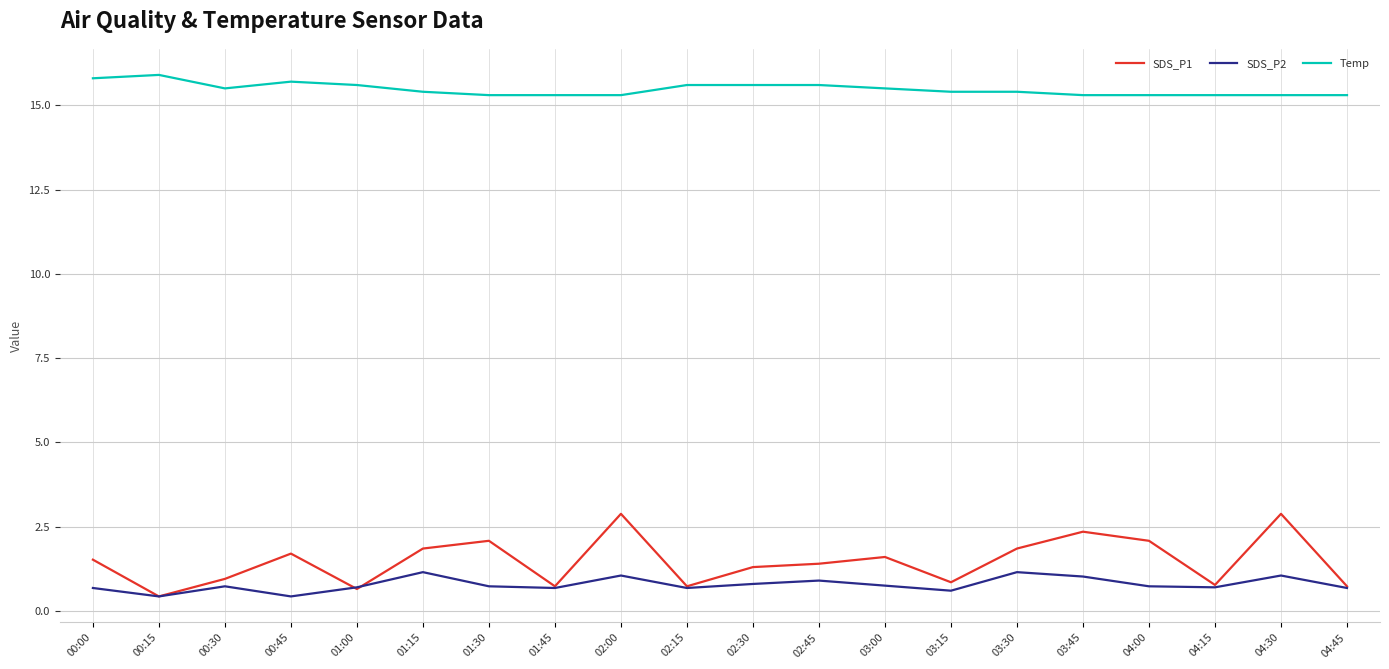

What is the minimum value shown in the chart?

0.4